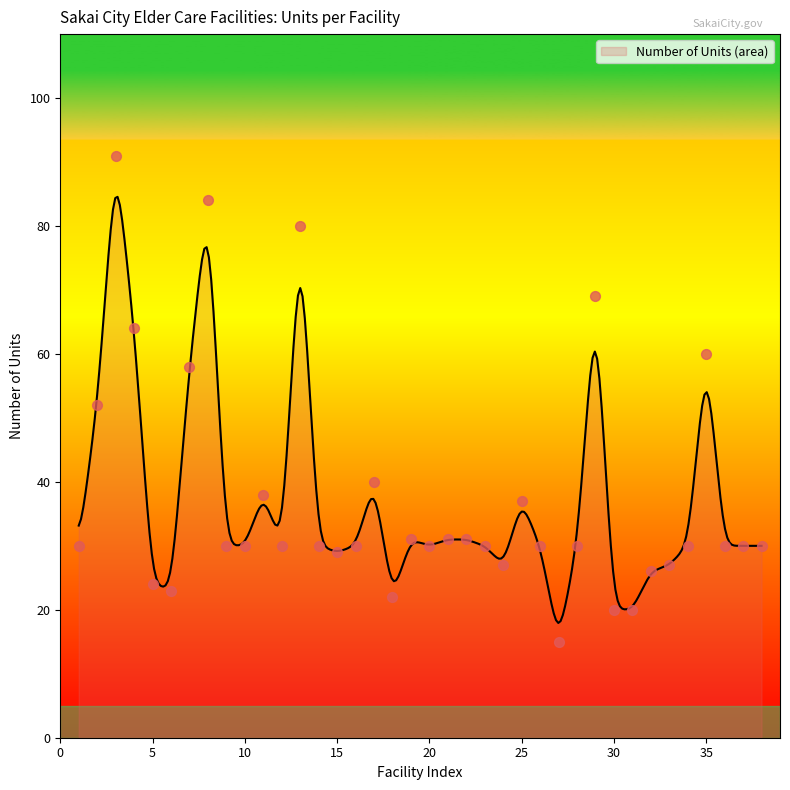

Between 24 and 35, which is larger?

35